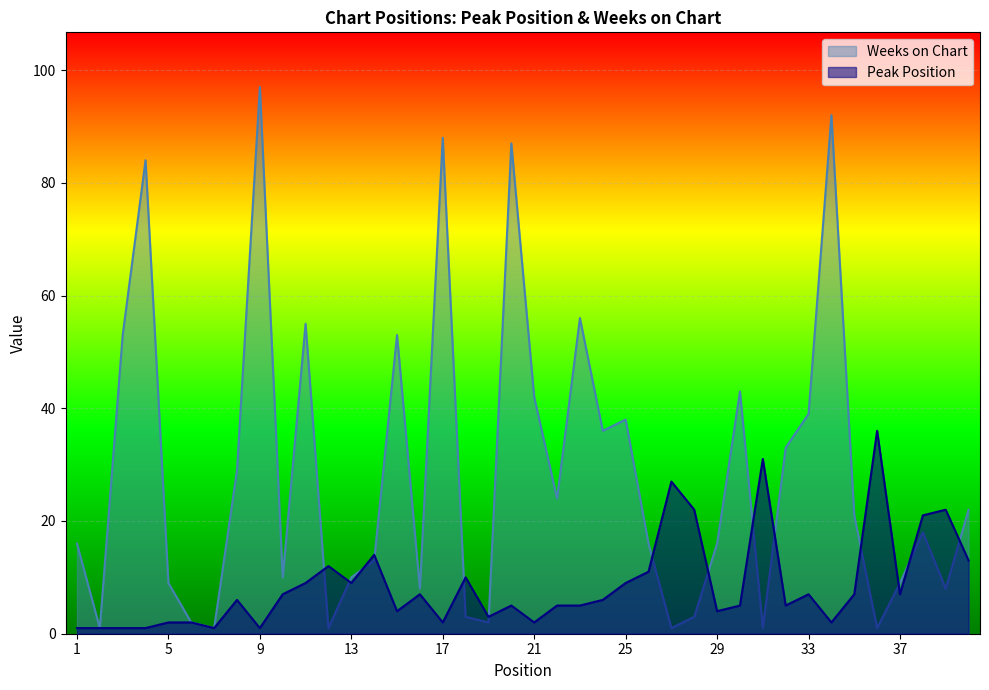

Is the value of Weeks on Chart at 2 greater than the value of Peak Position at 11?

No